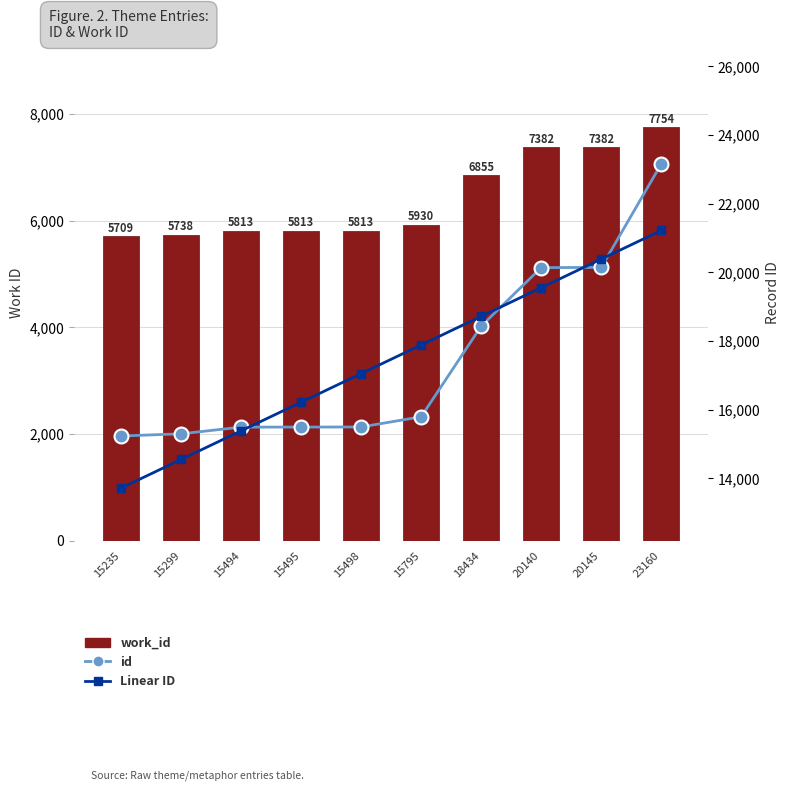

Are the bars horizontal?

No